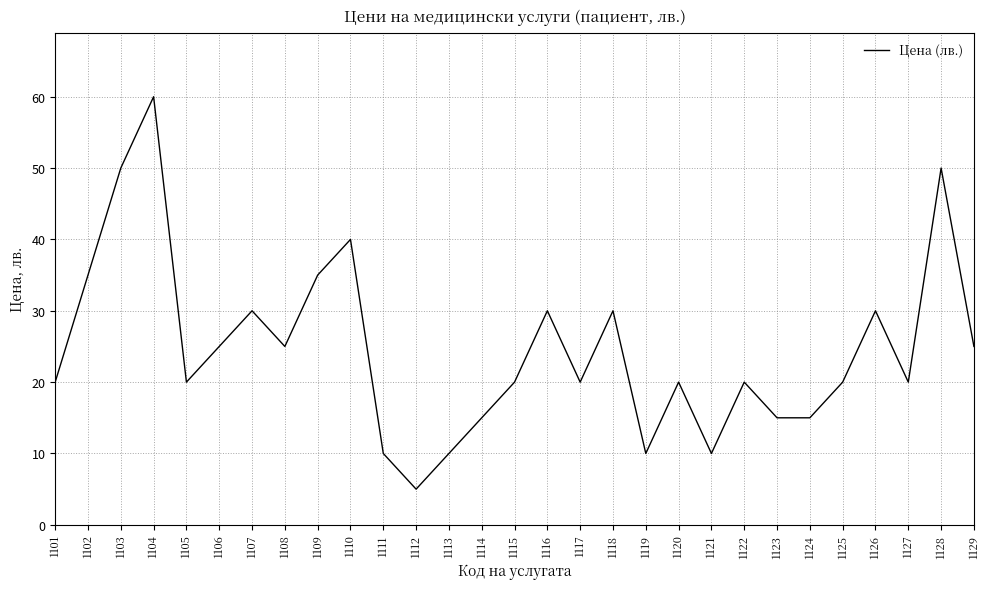

What is the difference between the values at 1107 and 1109?

5